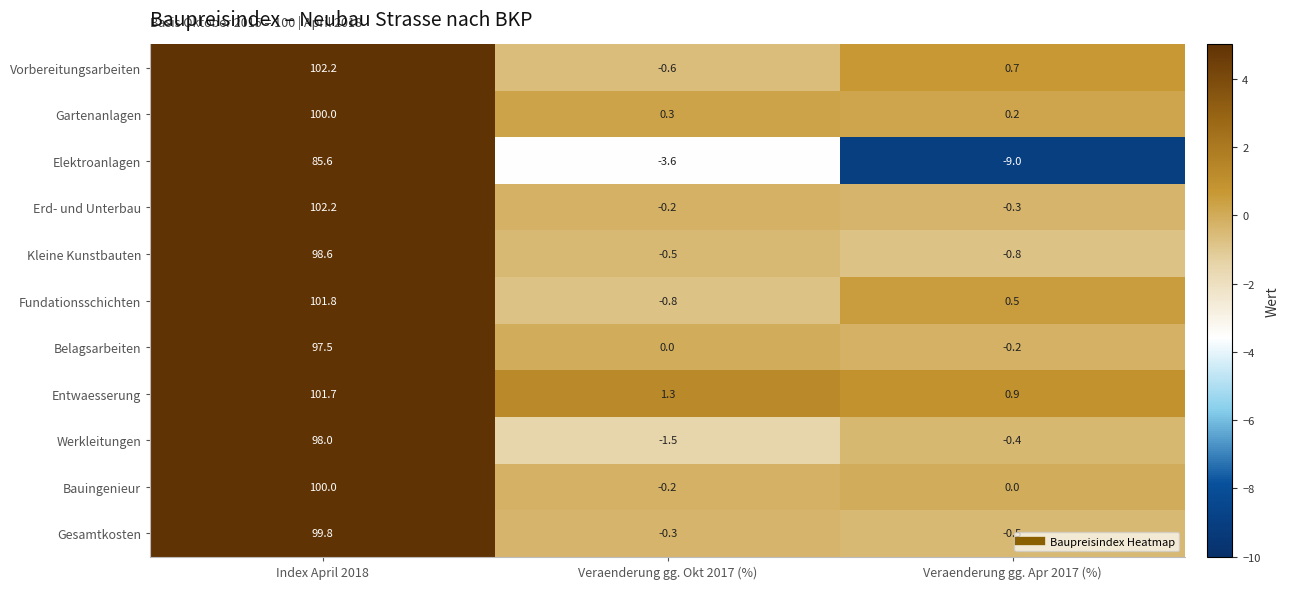

How many values in Kleine Kunstbauten are below zero?

2